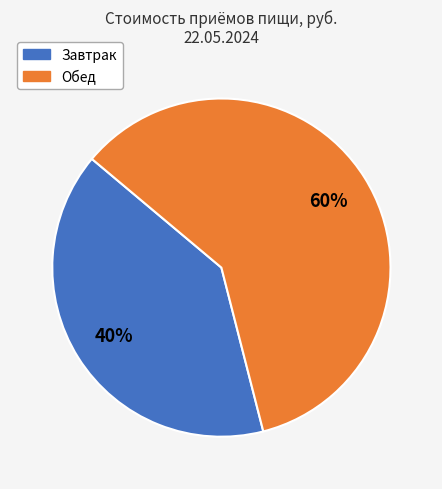

Count the number of slices in the pie.

2